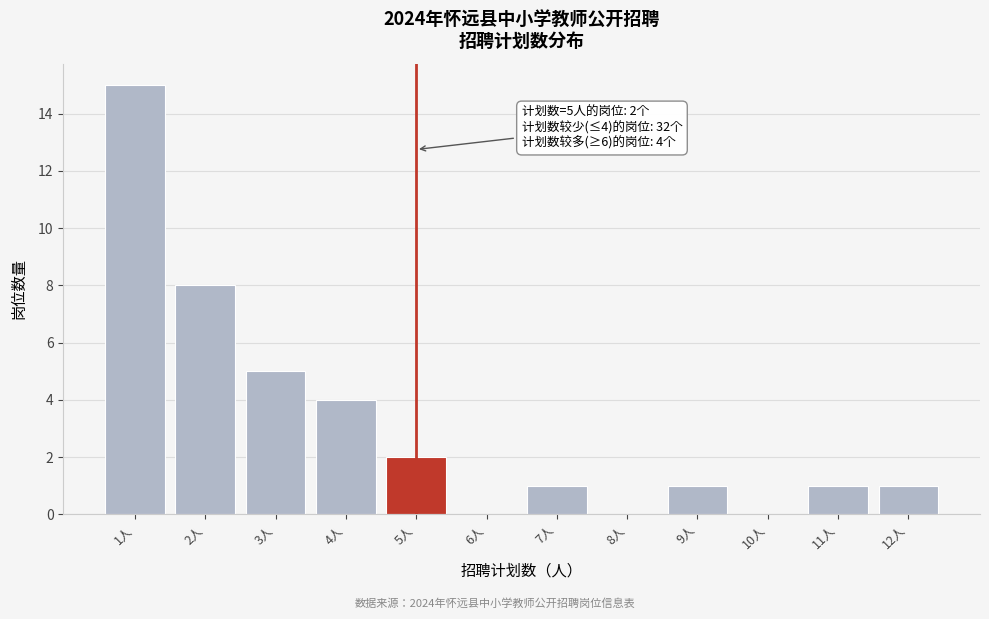

Reading right to left, list all the values displayed in this chart.

12人=1	11人=1	10人=0	9人=1	8人=0	7人=1	6人=0	5人=2	4人=4	3人=5	2人=8	1人=15